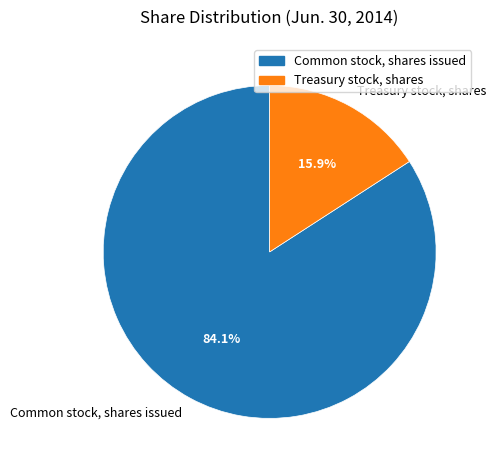

Combined, what portion of the pie is Common stock, shares issued and Treasury stock, shares?

100.0%